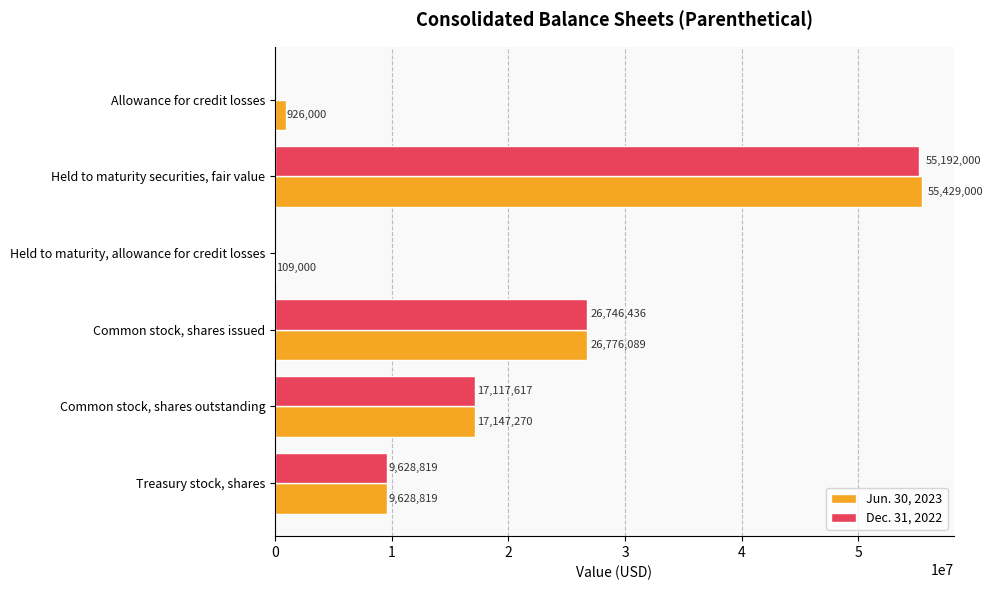

What is the sum of all Dec. 31, 2022 values?

108684872